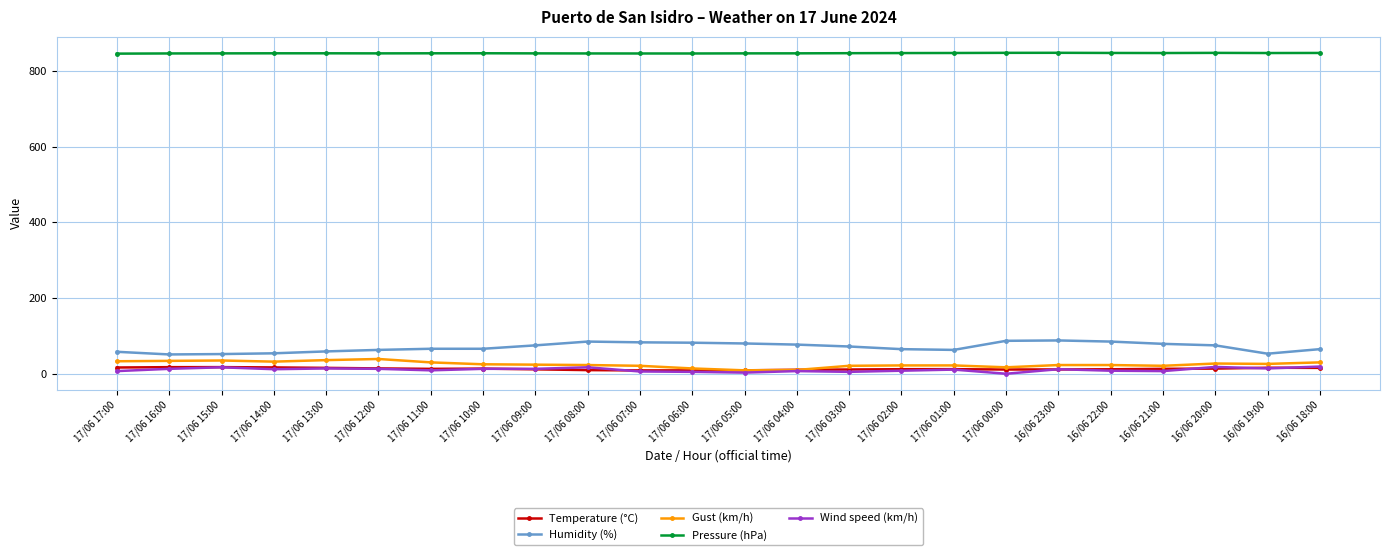

How many values in the Pressure (hPa) series exceed 846?

23